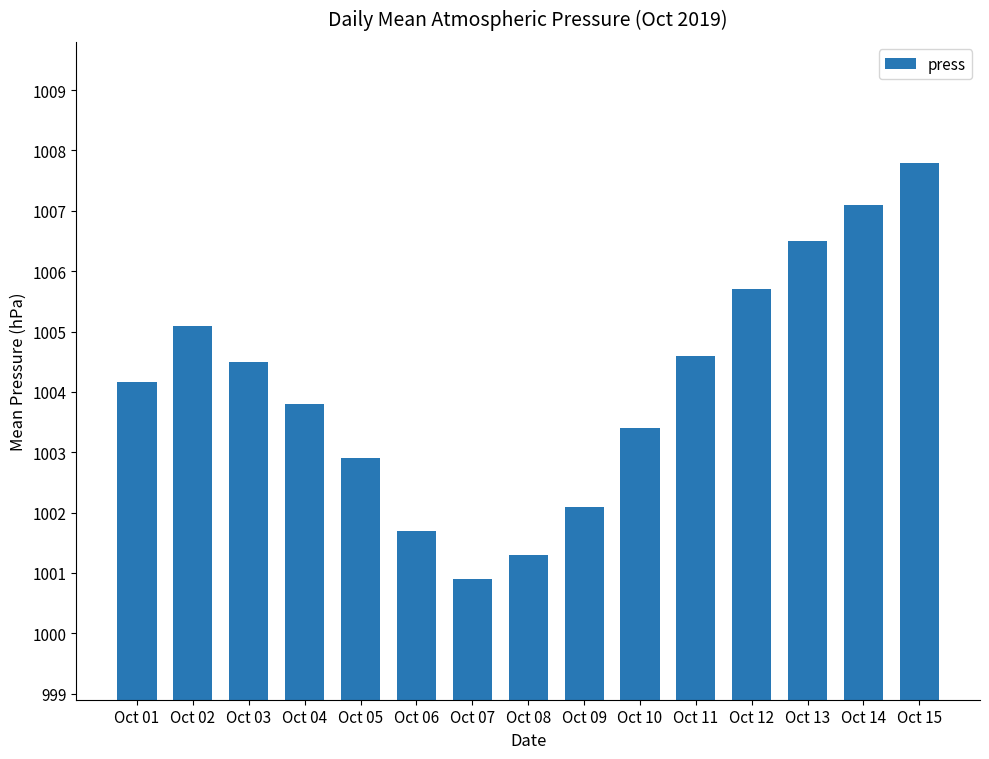

At which category does the chart reach its minimum across all series?

Oct 07